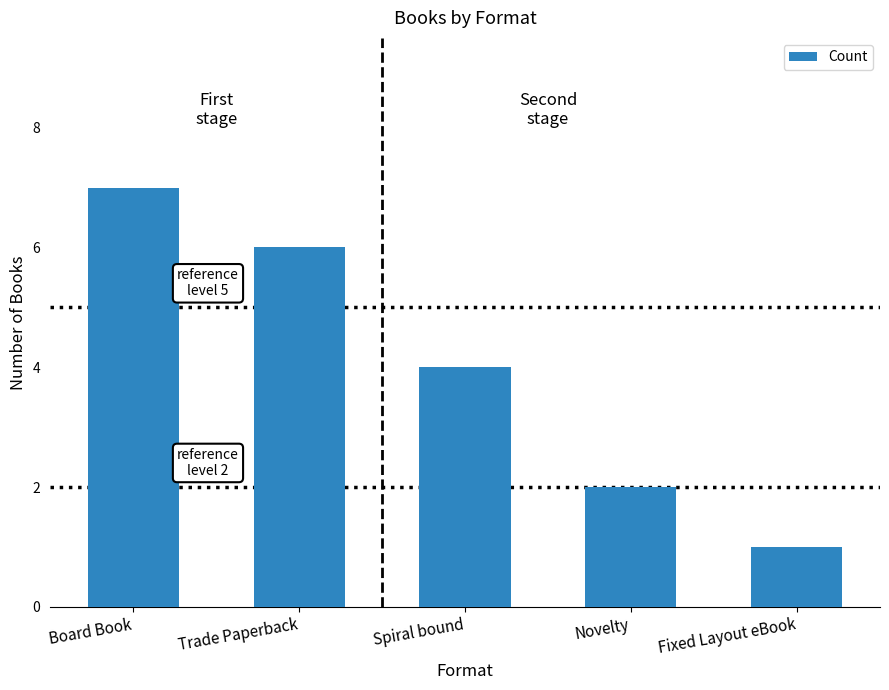

Reading left to right, list all the values displayed in this chart.

7	6	4	2	1